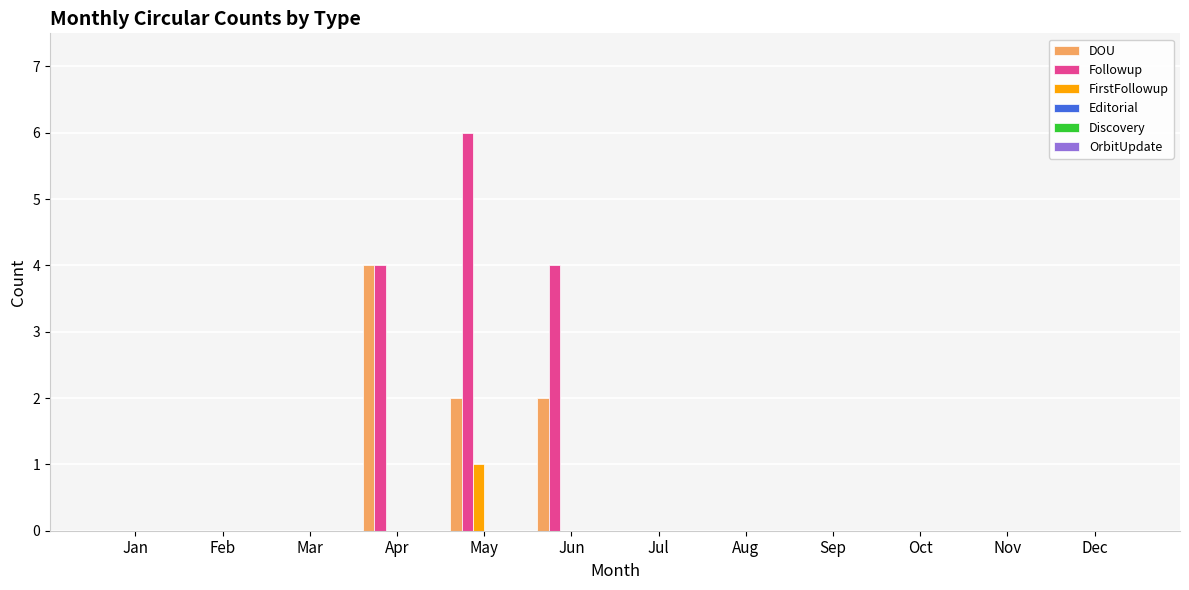

Between Apr and Jun, which series saw the biggest shift?

DOU